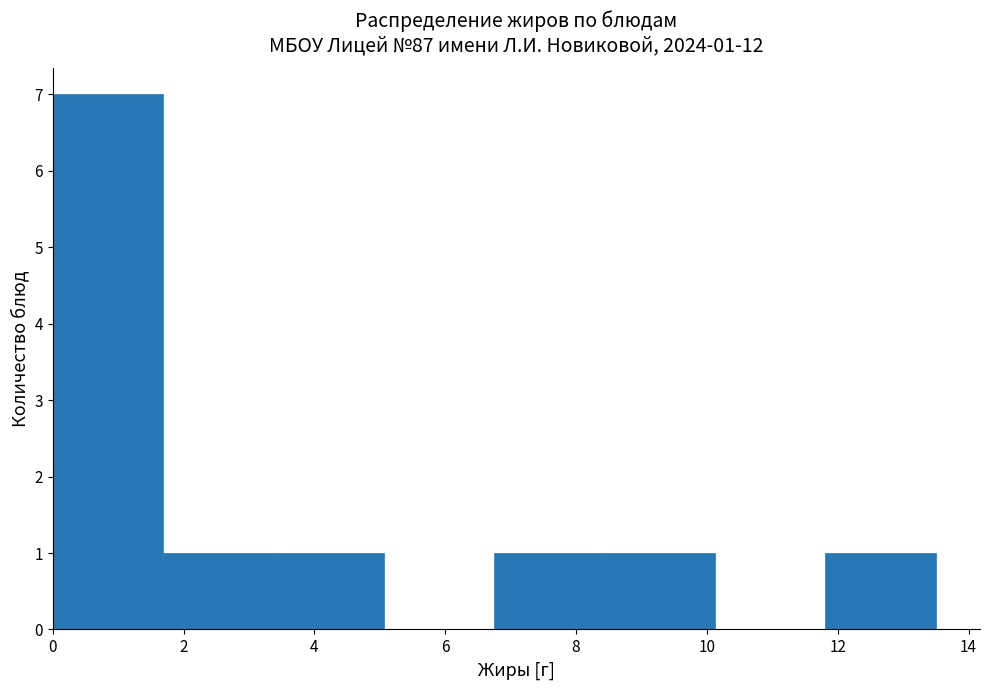

Which range on the x-axis has the tallest bar?

0.0 to 1.6